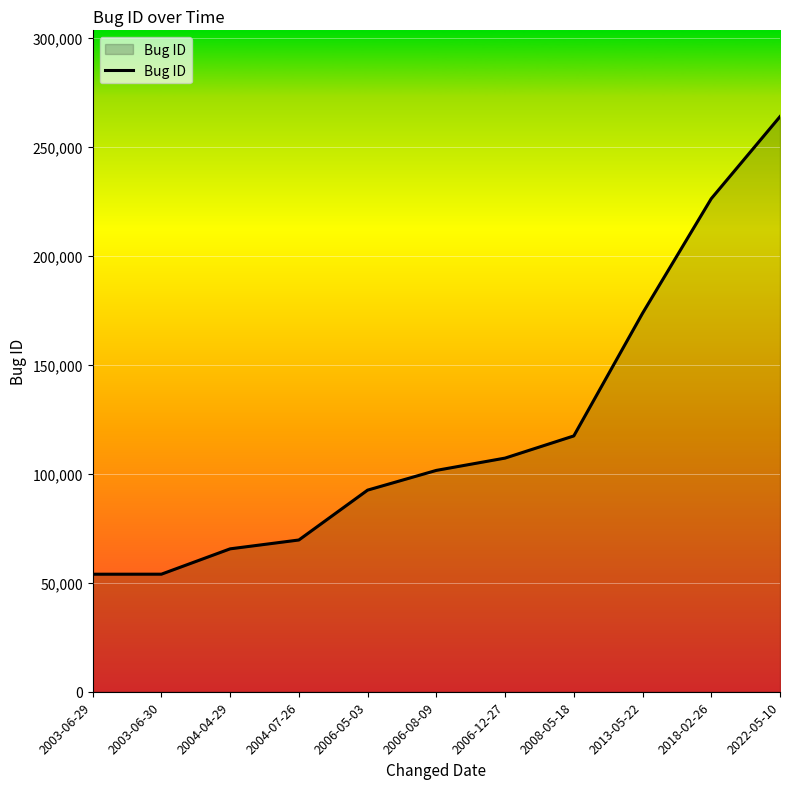

What is the average value?

120450